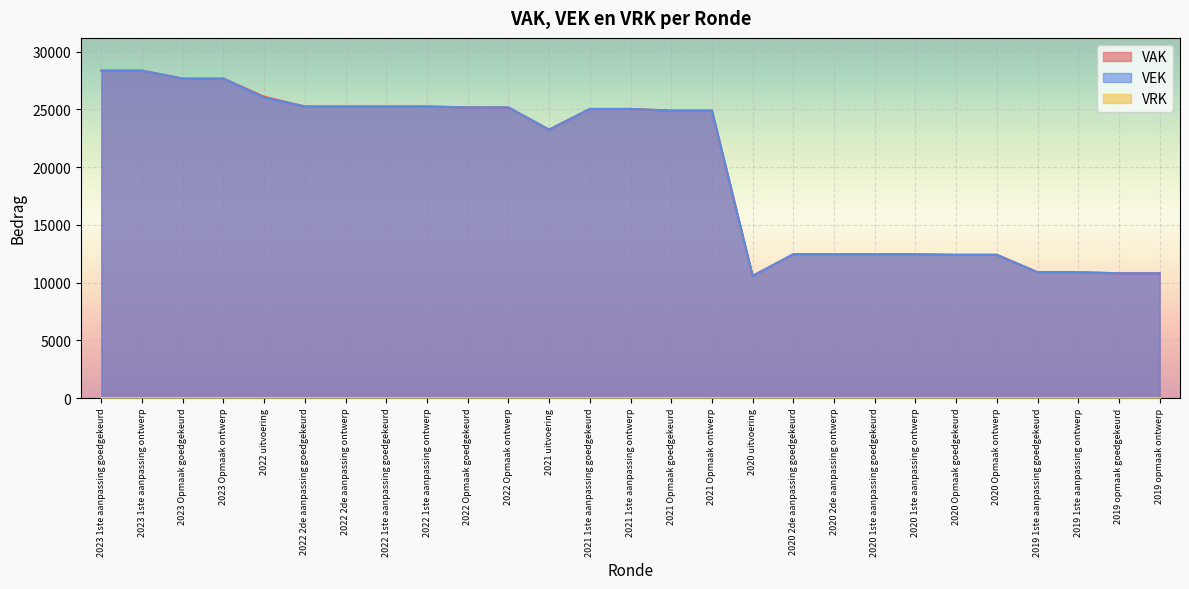

The VEK series shows 6295 at 2022 uitvoering. True or false?

False